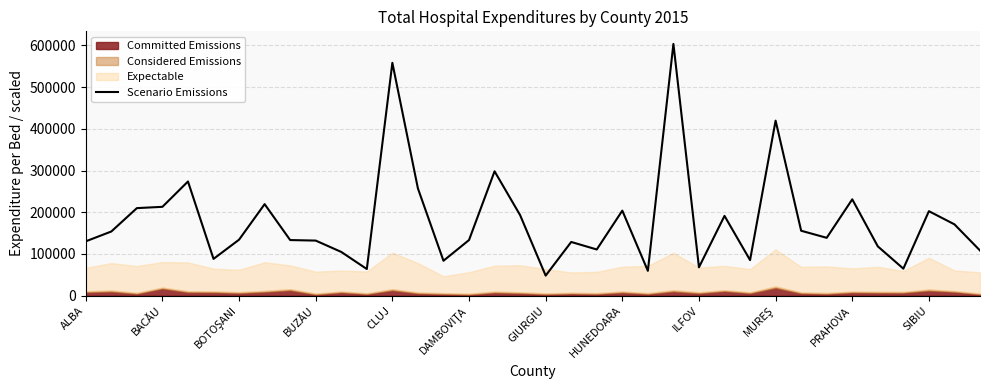

True or false: Scenario Emissions has a value of 132076.2 at BUZĂU.

True